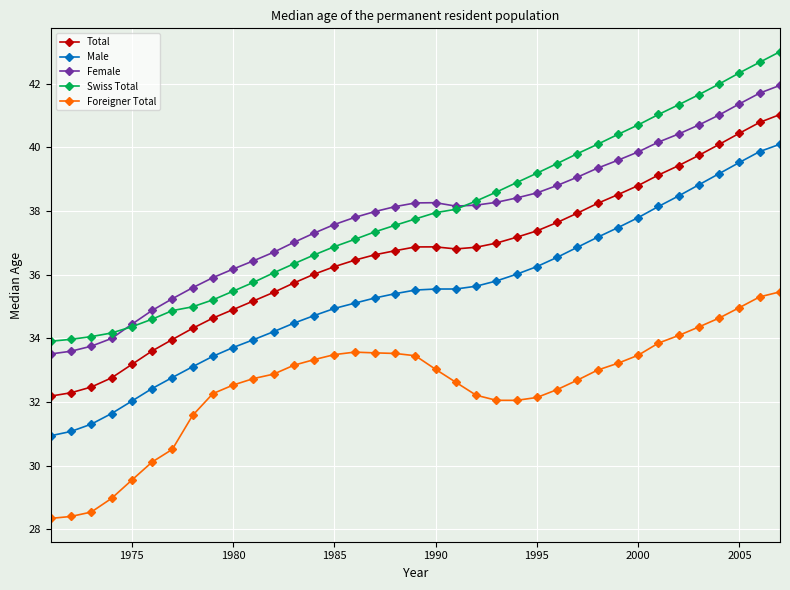

True or false: Male and Female cross at least once.

False